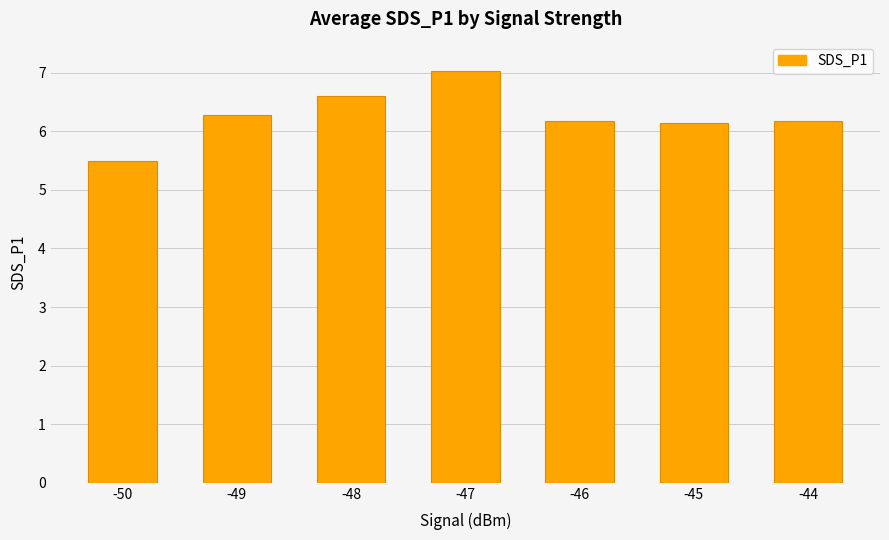

What is the value of the 3rd bar from the left?

6.6